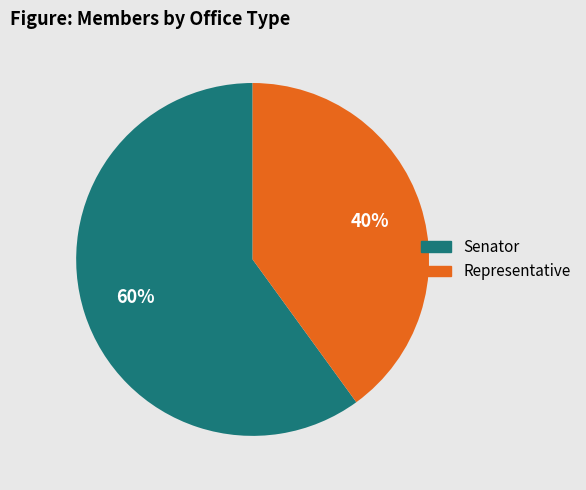

Approximately how many times larger is the value at Senator compared to Representative?

1.5